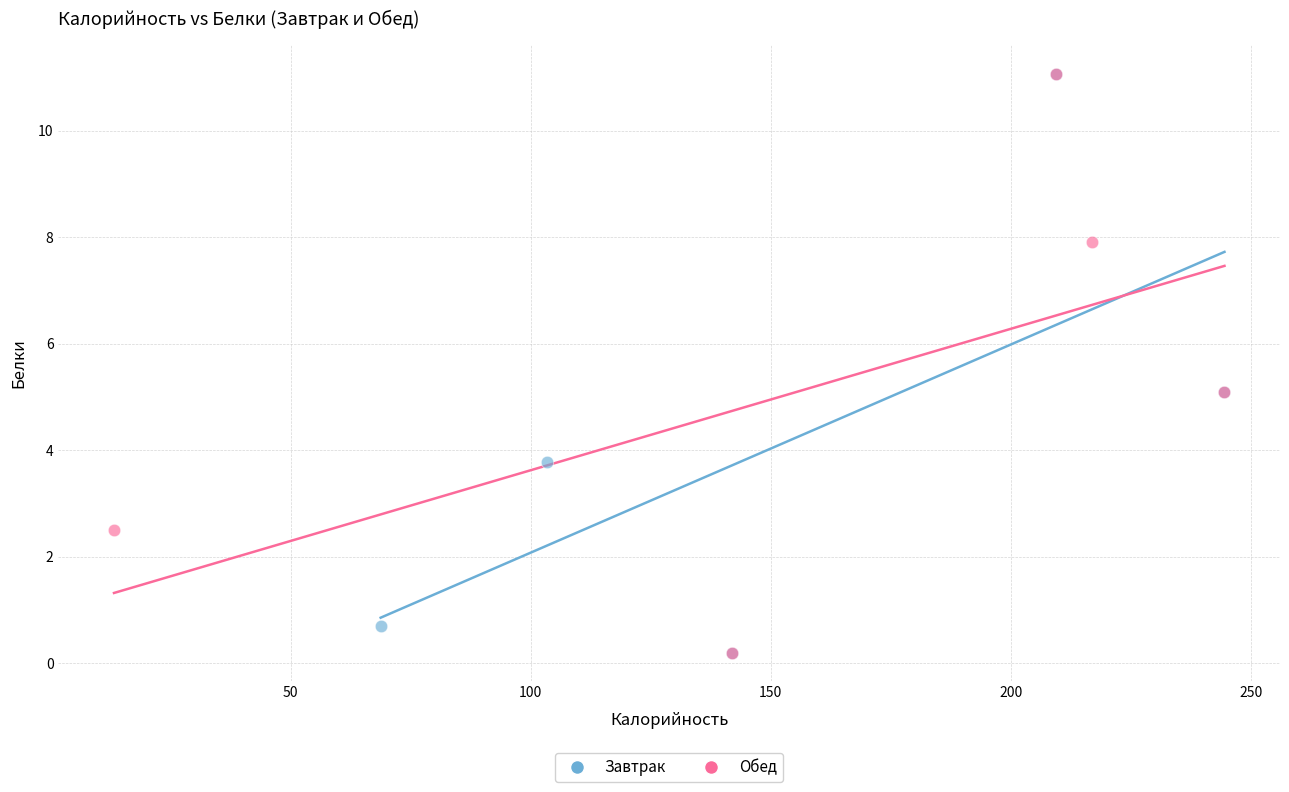

What are all the series names shown in the legend?

Завтрак, Обед